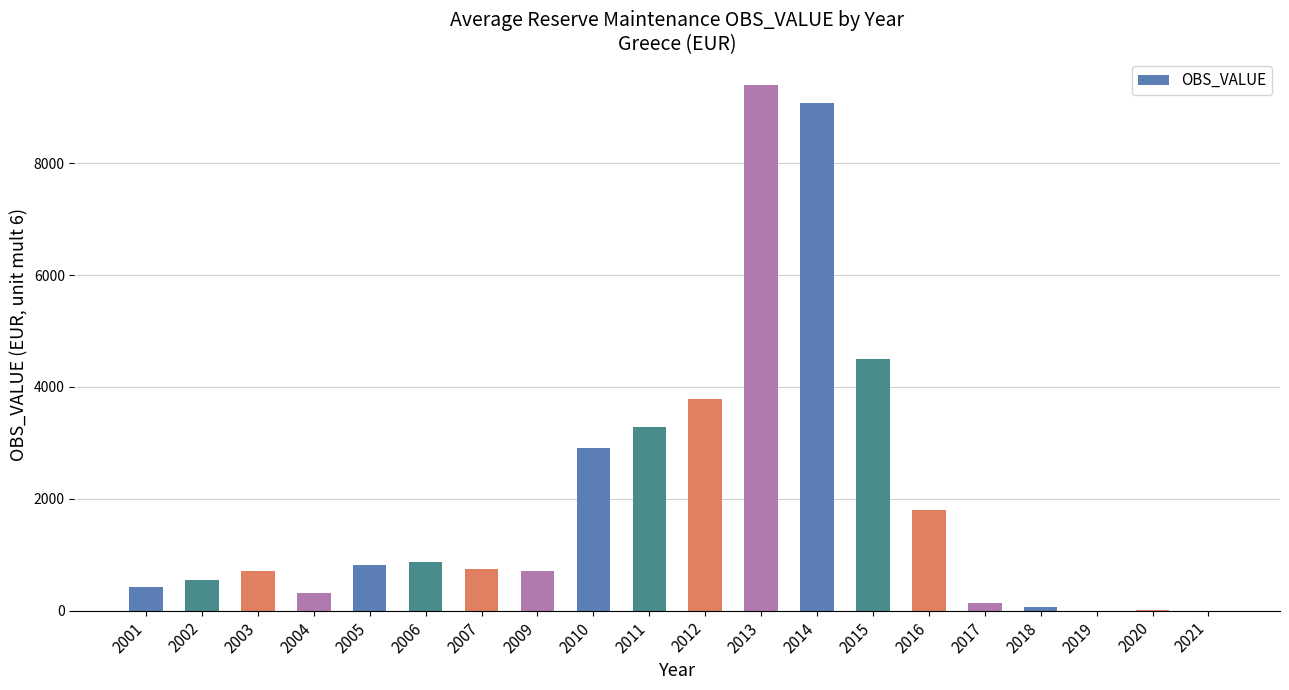

How many values exceed 744?

10